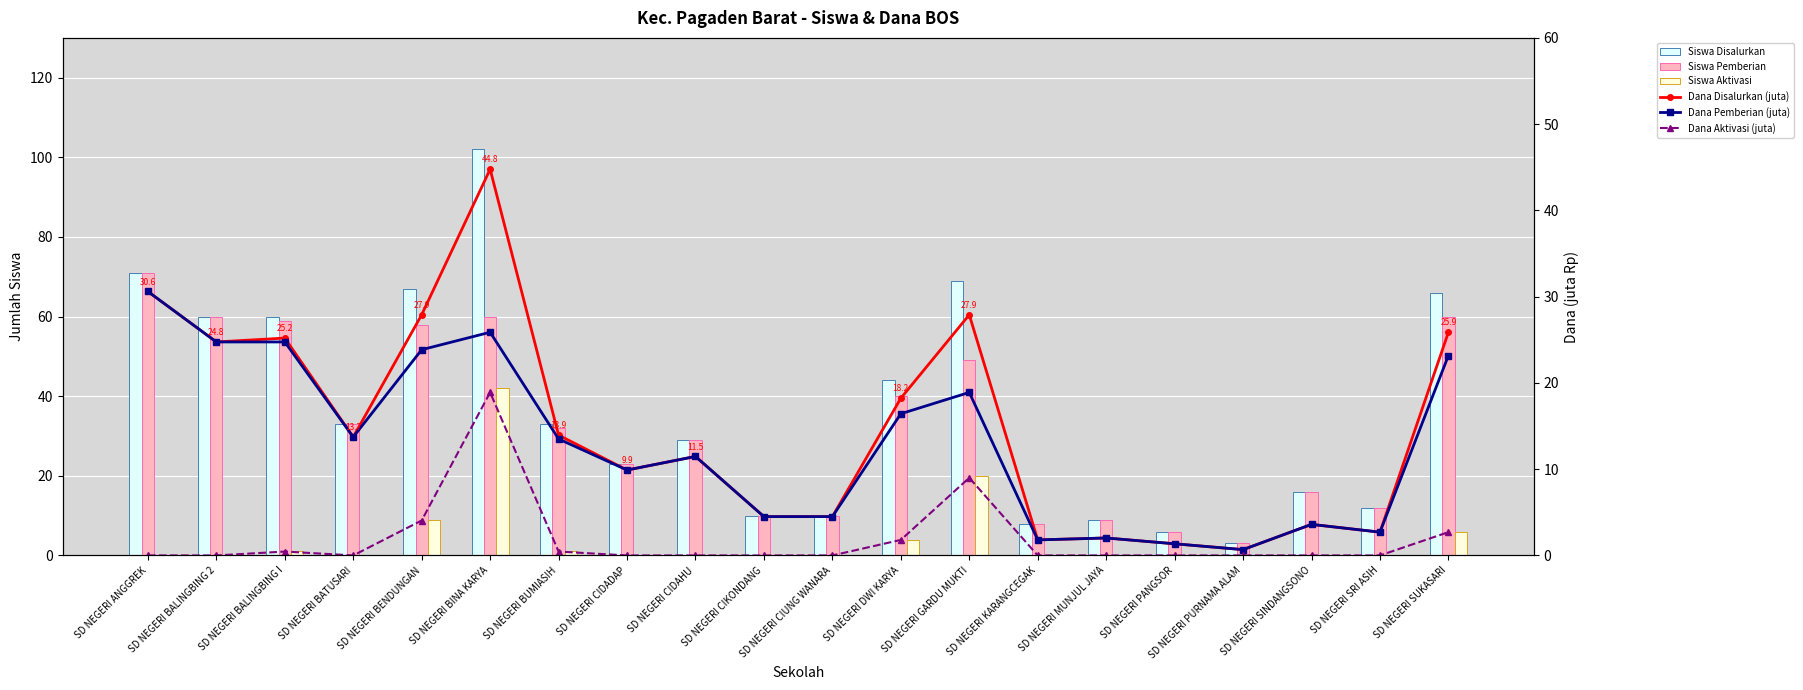

Which series changed the most between SD NEGERI CIDADAP and SD NEGERI DWI KARYA?

Siswa Disalurkan